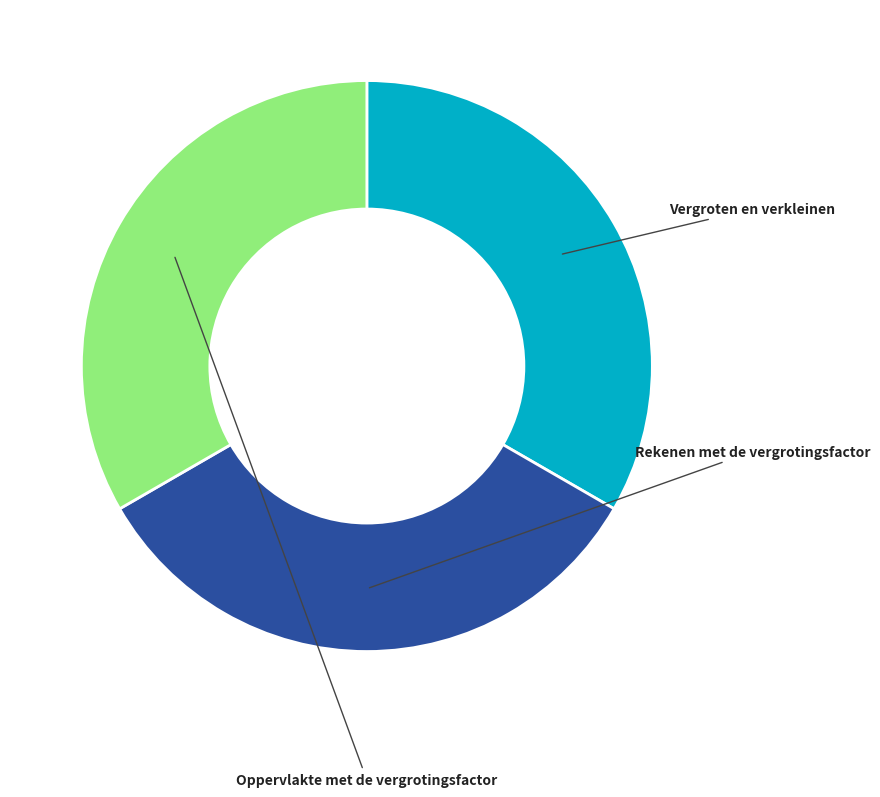

How many segments does this pie chart have?

3